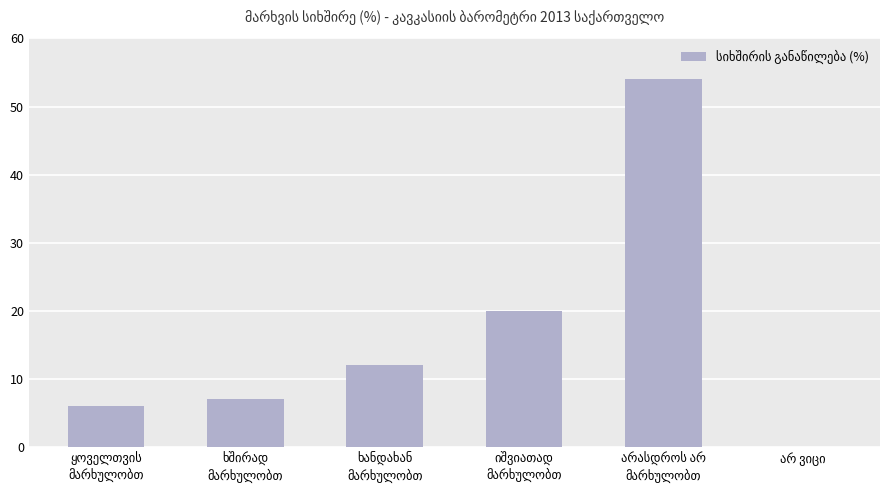

How many data points does each series have?

6